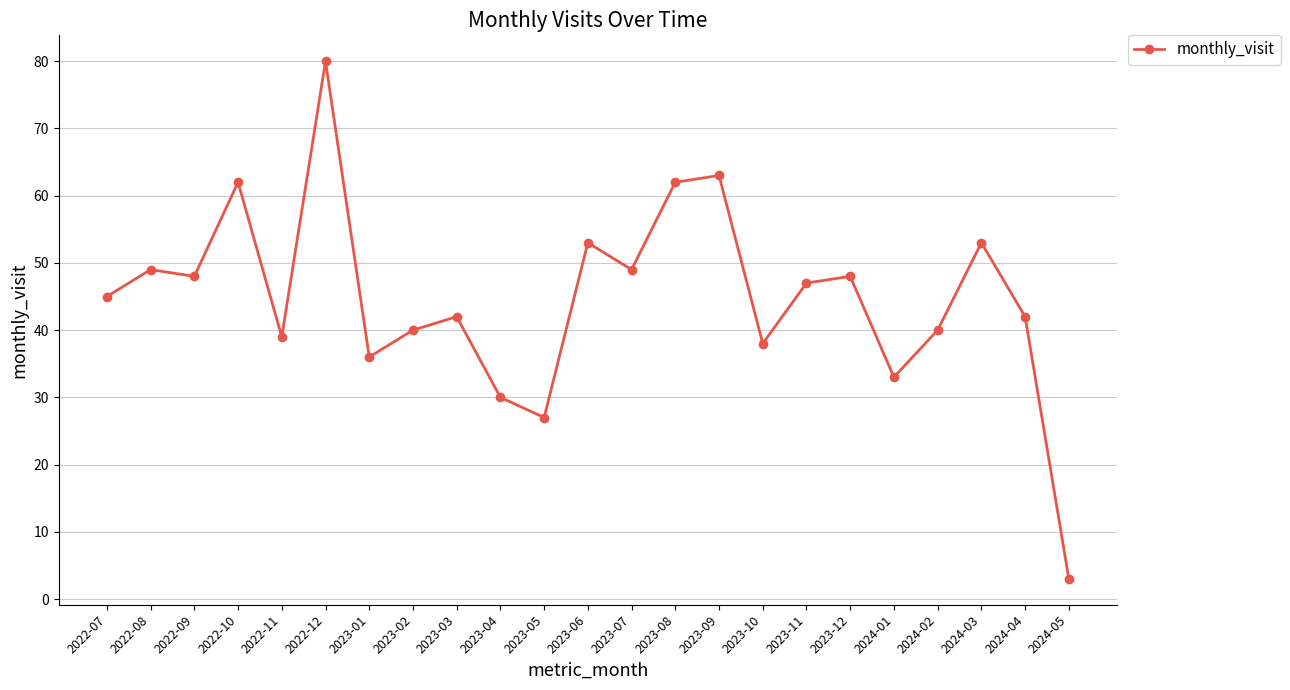

How many lines are shown in the chart?

1